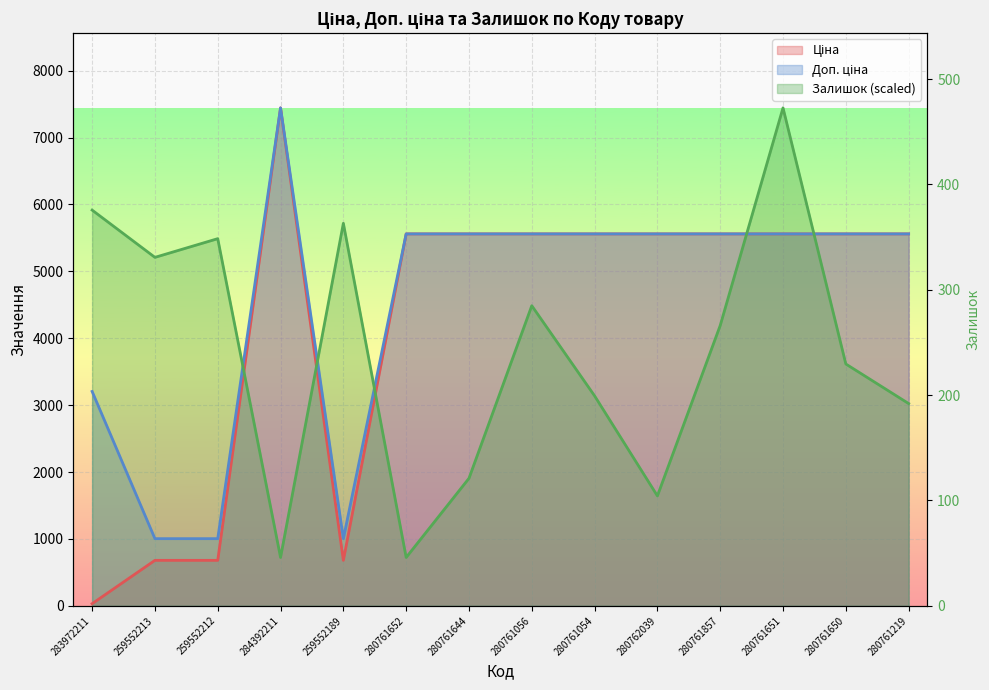

Does the chart display data point markers on the line(s)?

No